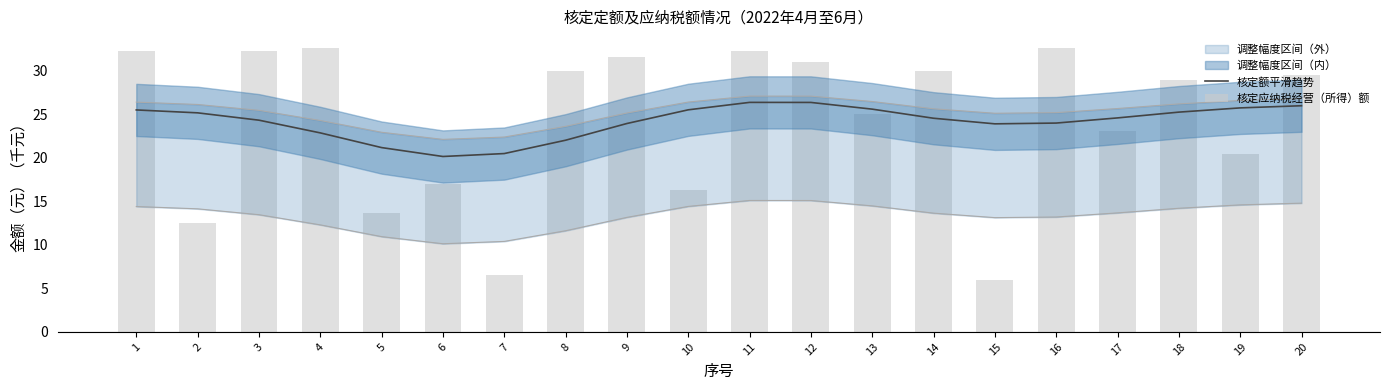

What is the value of the 核定额平滑趋势 bar at the 2nd from the left?

25.2